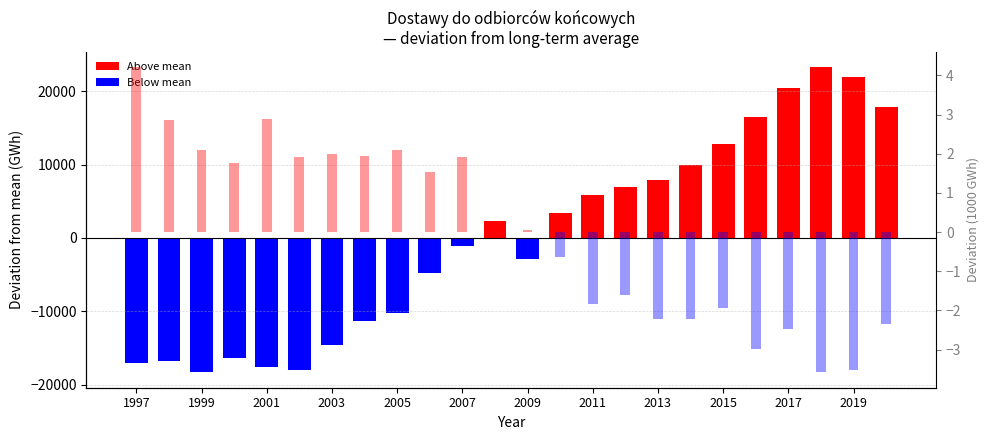

True or false: Straty i różnice bilansowe has a value of 4.2 at 2001.

False